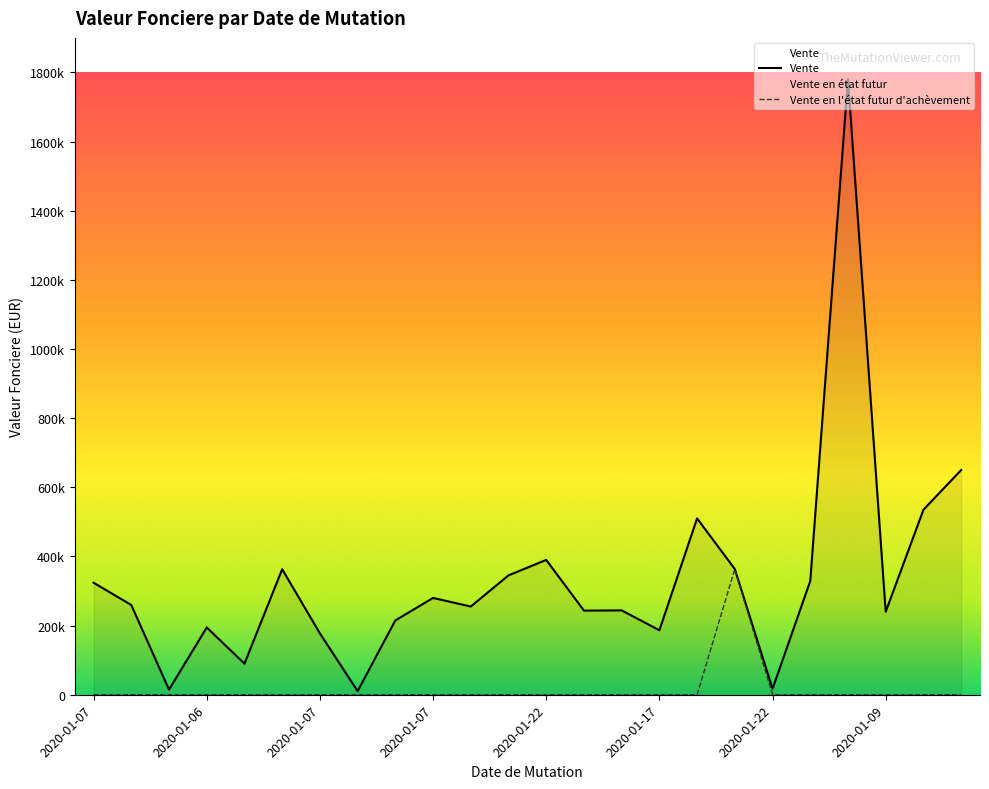

Which category has the lowest value across all series?

2020-01-07